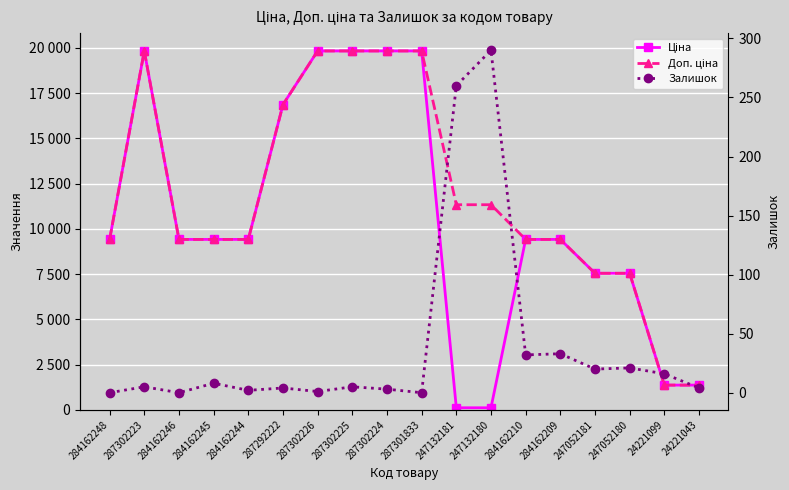

At which label does Доп. ціна first exceed 9416?

284162248